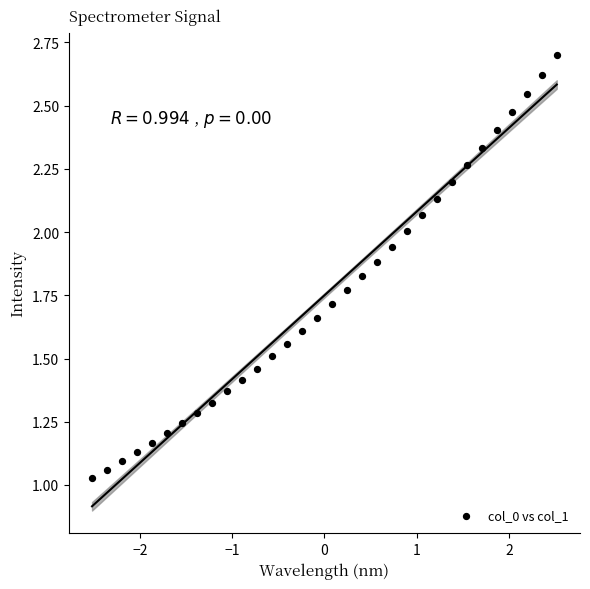

What is the range of X values (max minus min)?

5.0